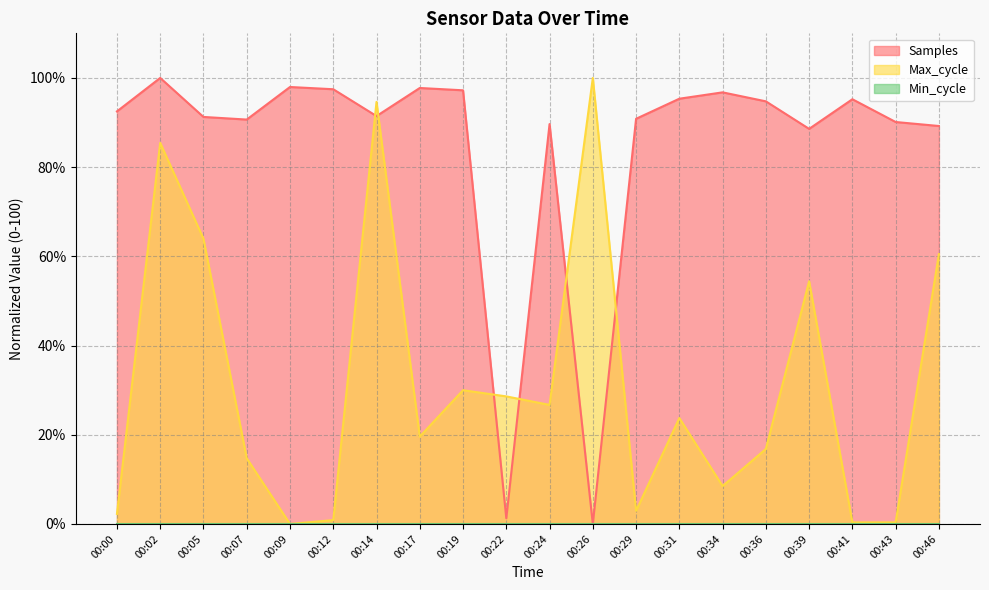

How many lines are shown in the chart?

3